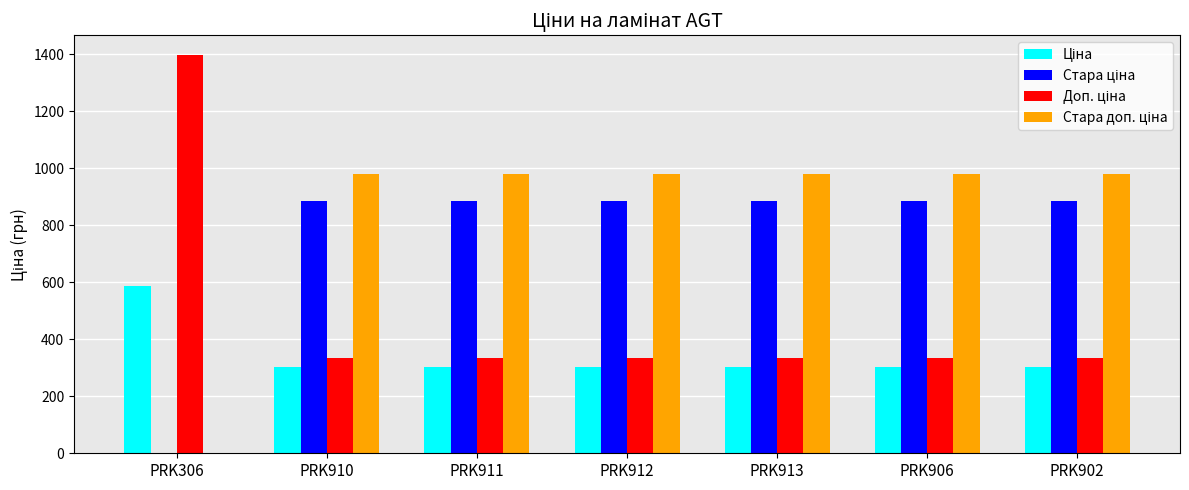

What is the total value across all series at PRK906?

2501.9